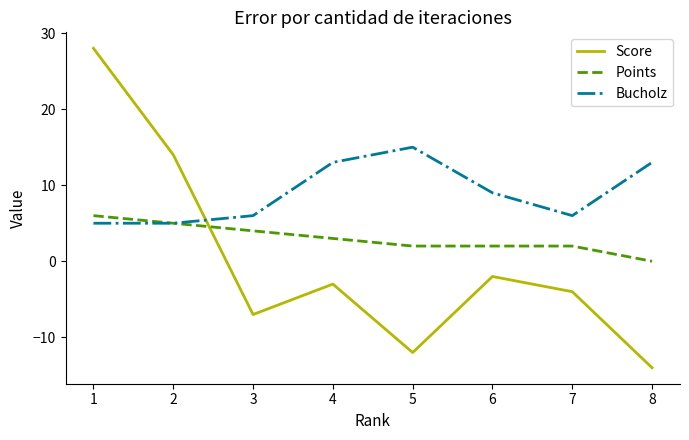

What value does the Score series have at 6?

-2